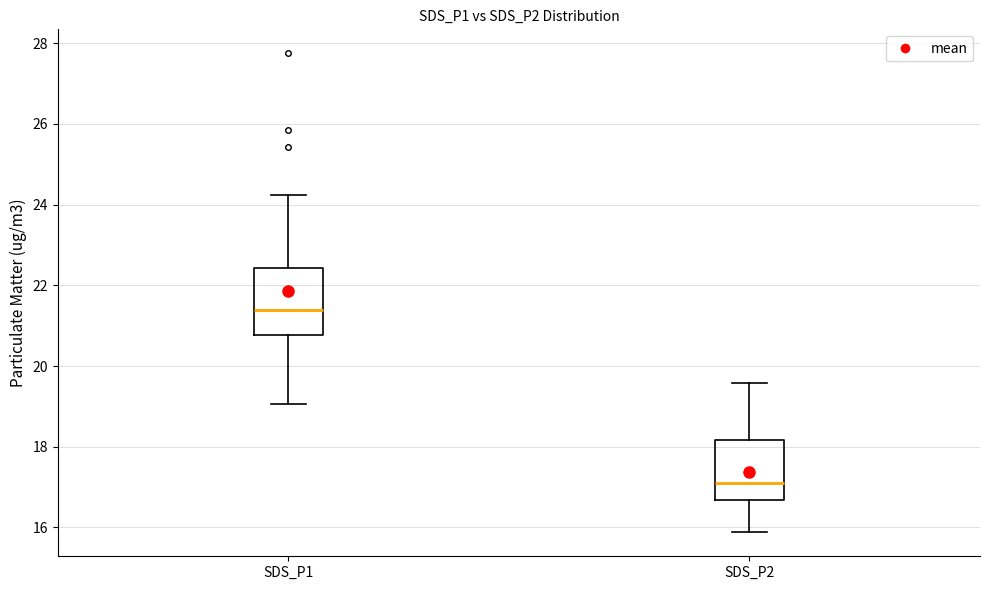

Reading left to right, read every box against the y-axis: the position of its median line, the range the box covers, and the ends of its whiskers. The values are not printed on the chart, so give them approximately, as read against the axis.

SDS_P1: median 21.4, box 20.8 to 22.4, whiskers 19.0 to 24.2
SDS_P2: median 17.2, box 16.6 to 18.2, whiskers 15.8 to 19.6